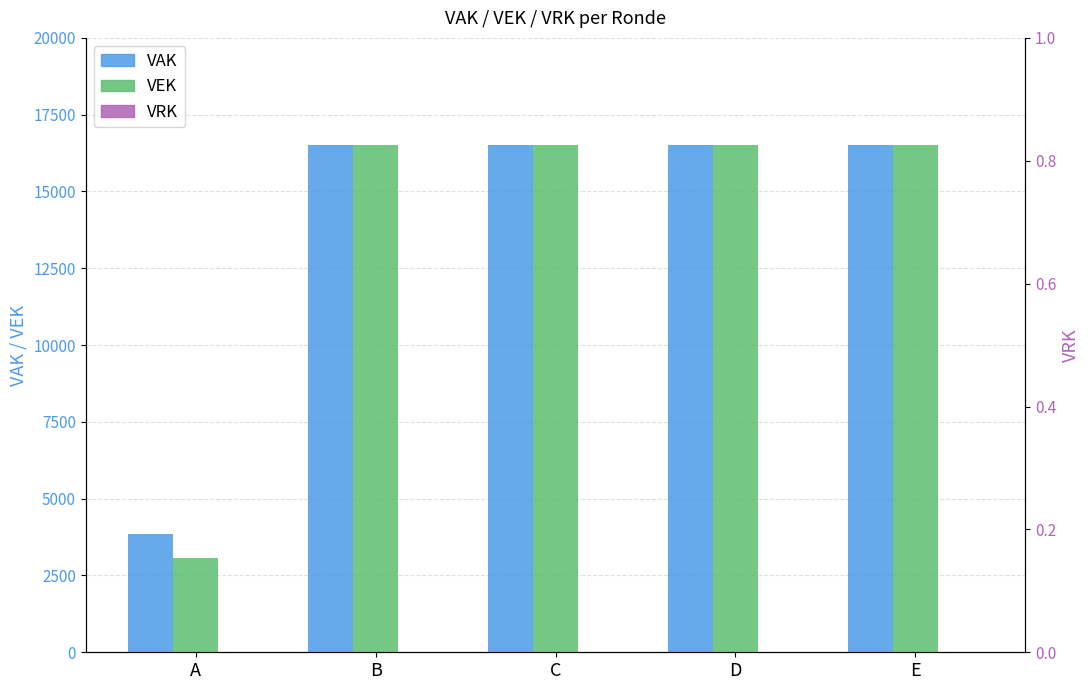

Reading left to right, list all the values displayed in this chart.

VAK: A=3860	B=16500	C=16500	D=16500	E=16500
VEK: A=3071	B=16500	C=16500	D=16500	E=16500
VRK: A=0	B=0	C=0	D=0	E=0